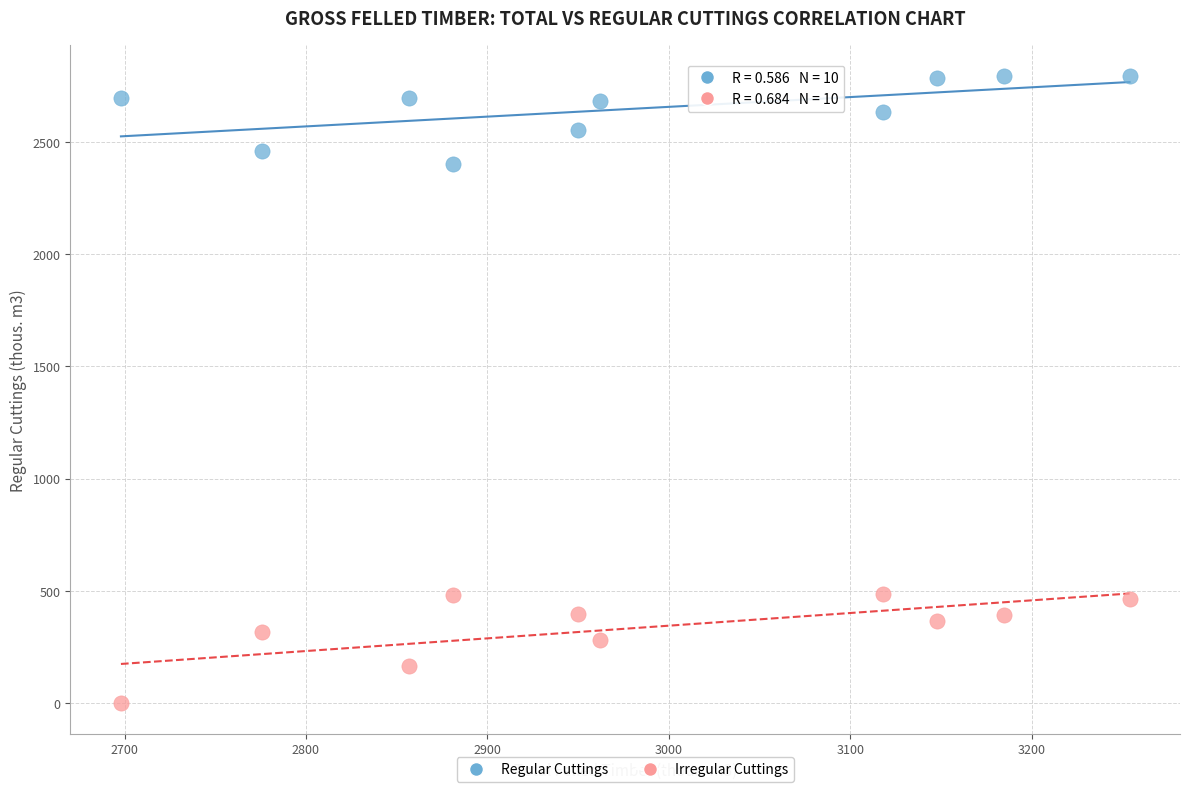

Which series contains the lowest Y value?

Irregular Cuttings